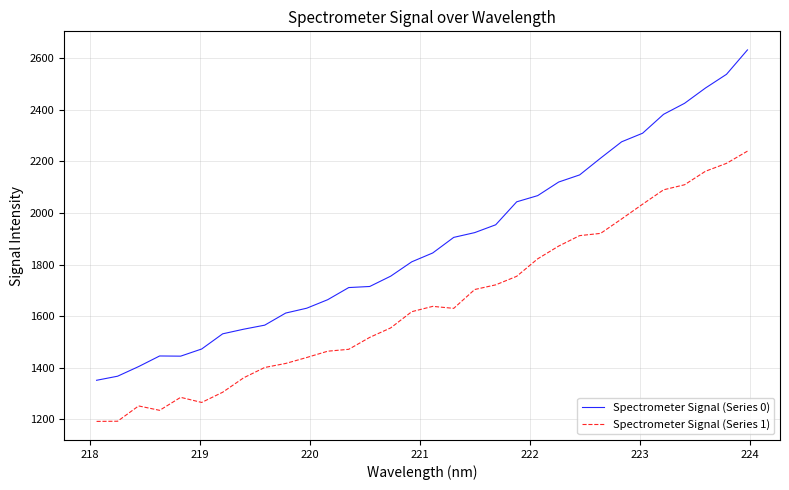

What are all the series names shown in the legend?

Spectrometer Signal (Series 0), Spectrometer Signal (Series 1)